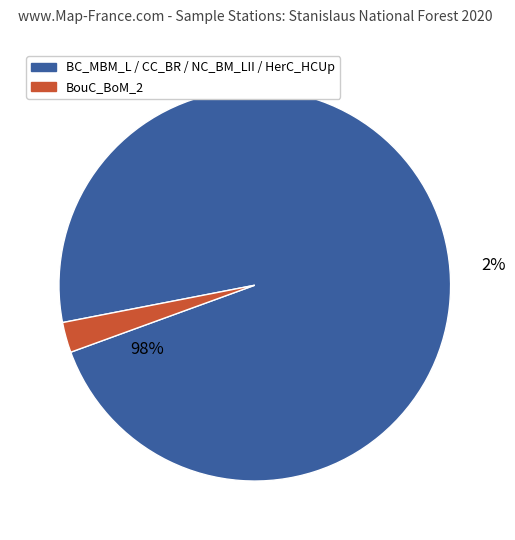

Does BC_MBM_L represent more than half of the total?

Yes